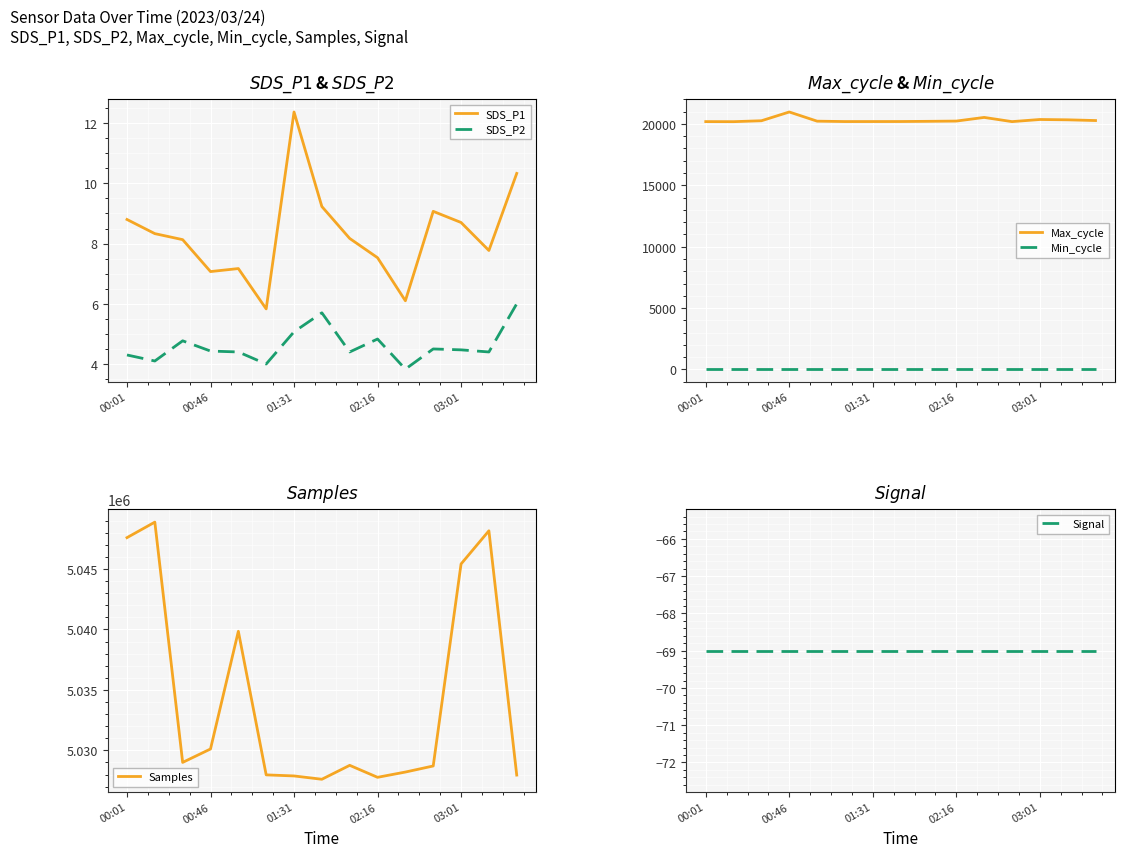

What is the minimum value for SDS_P2?

3.8